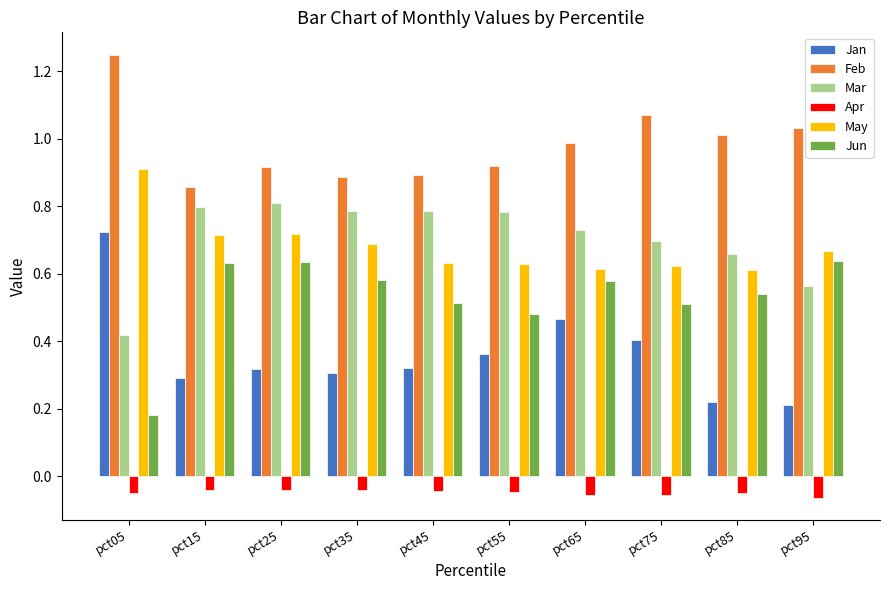

Which label corresponds to the largest value in the chart?

pct05